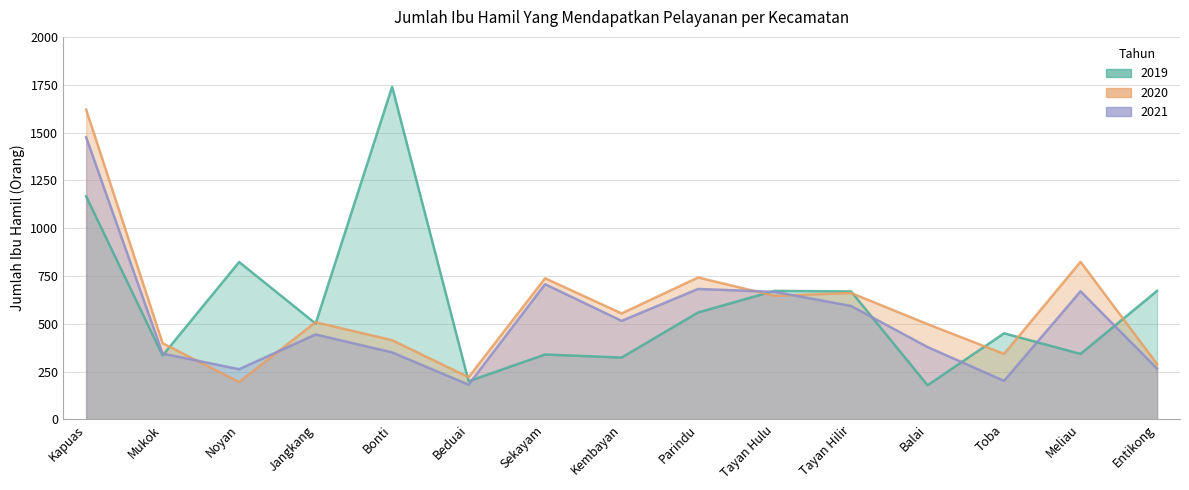

What value does the 2019 series have at Toba?

450